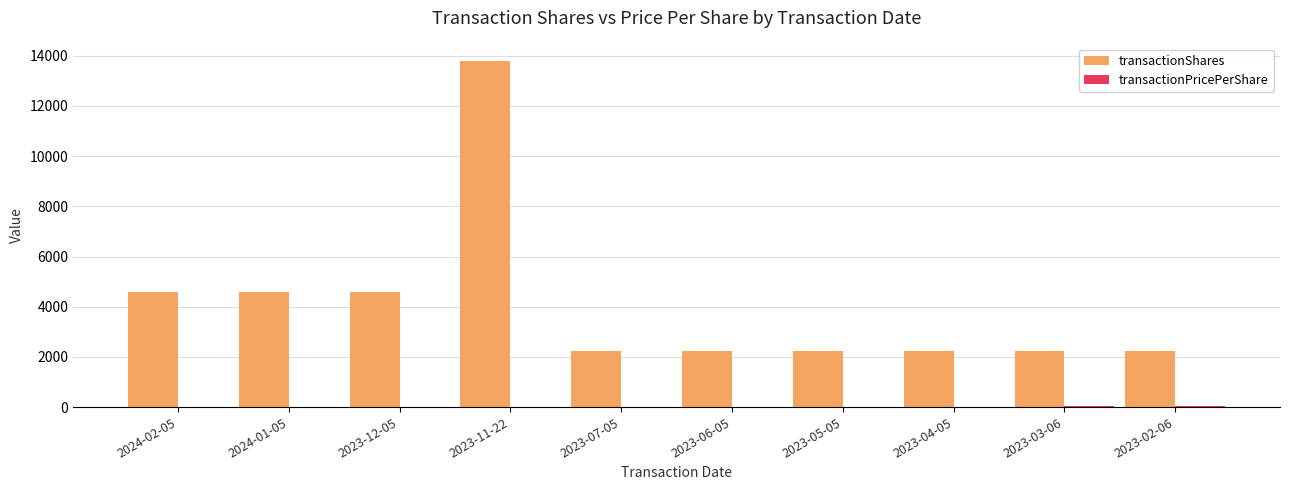

Which series has the largest total across all categories?

transactionShares